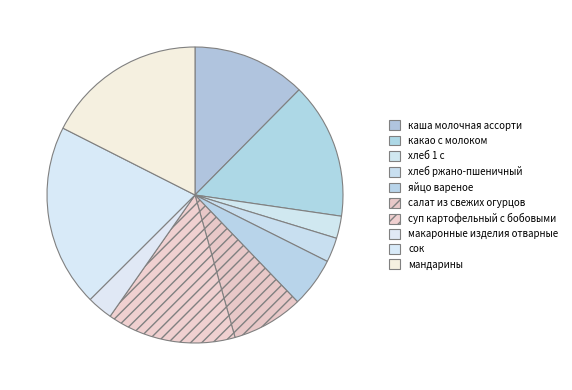

What portion of the pie excludes хлеб ржано-пшеничный?

97.3%